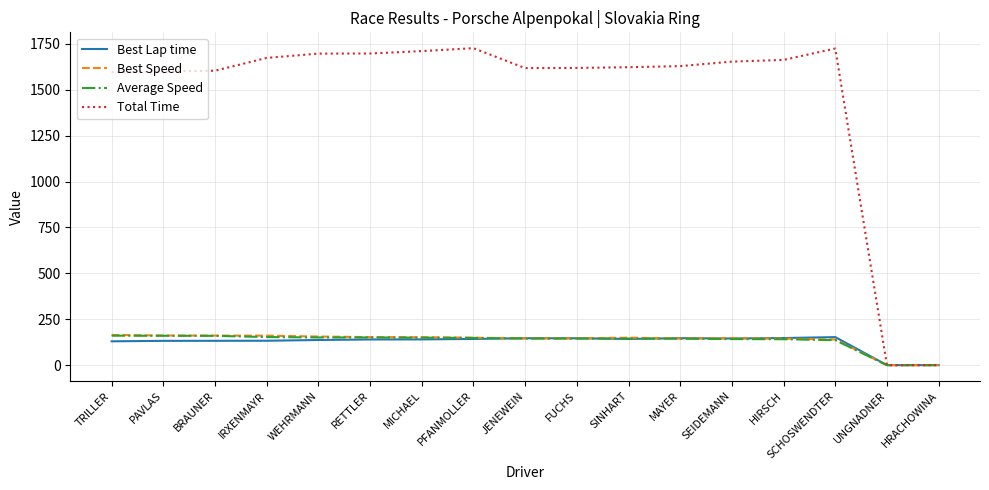

Is the value of Total Time at PFANMOLLER greater than the value of Best Speed at FUCHS?

Yes